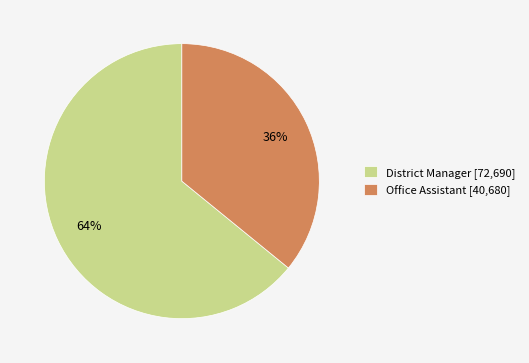

To the nearest percent, what is the difference between the largest and smallest slice percentages?

28%